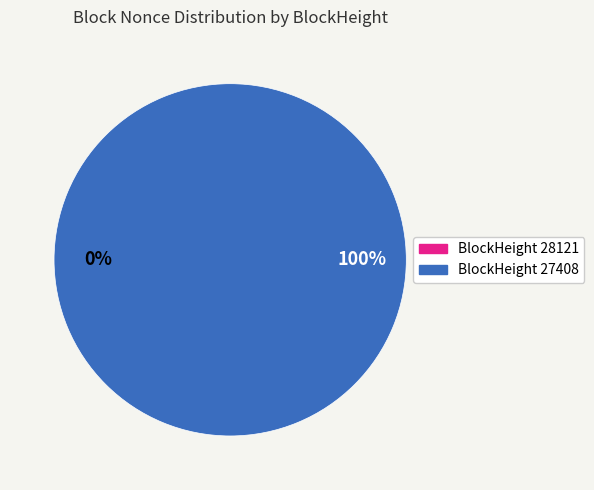

How many slices are in this pie chart?

2